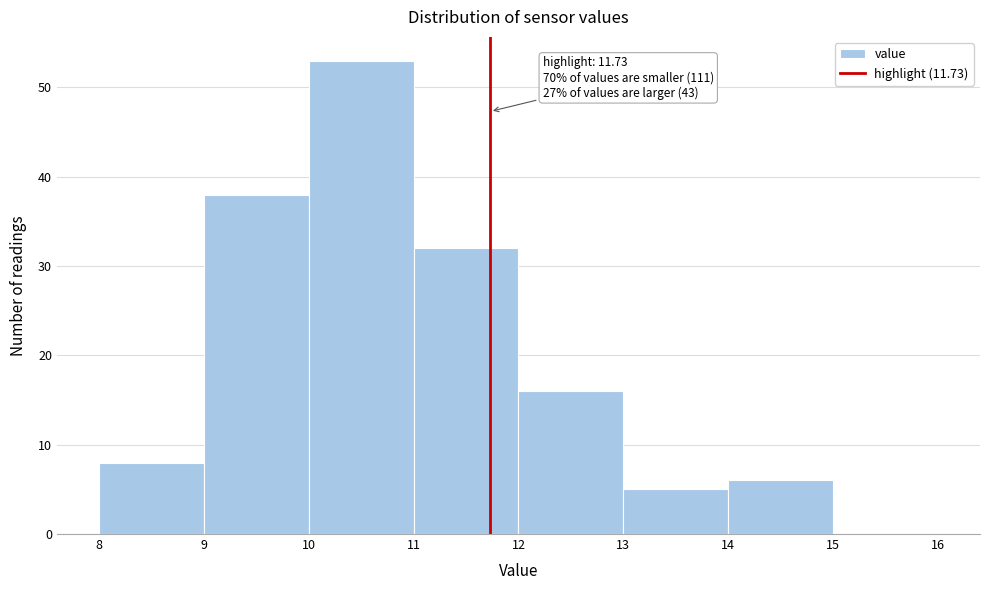

Which range on the x-axis has the tallest bar?

10 to 11